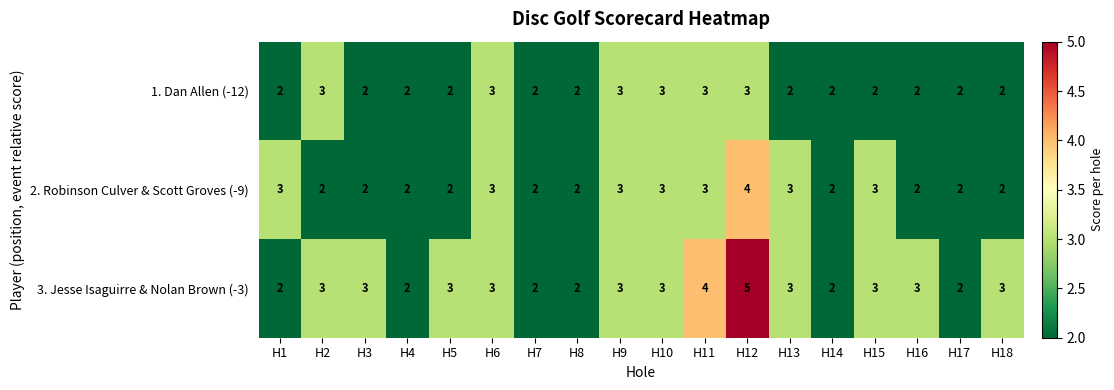

Which series has the largest range (max minus min)?

3. Jesse Isaguirre & Nolan Brown (-3)